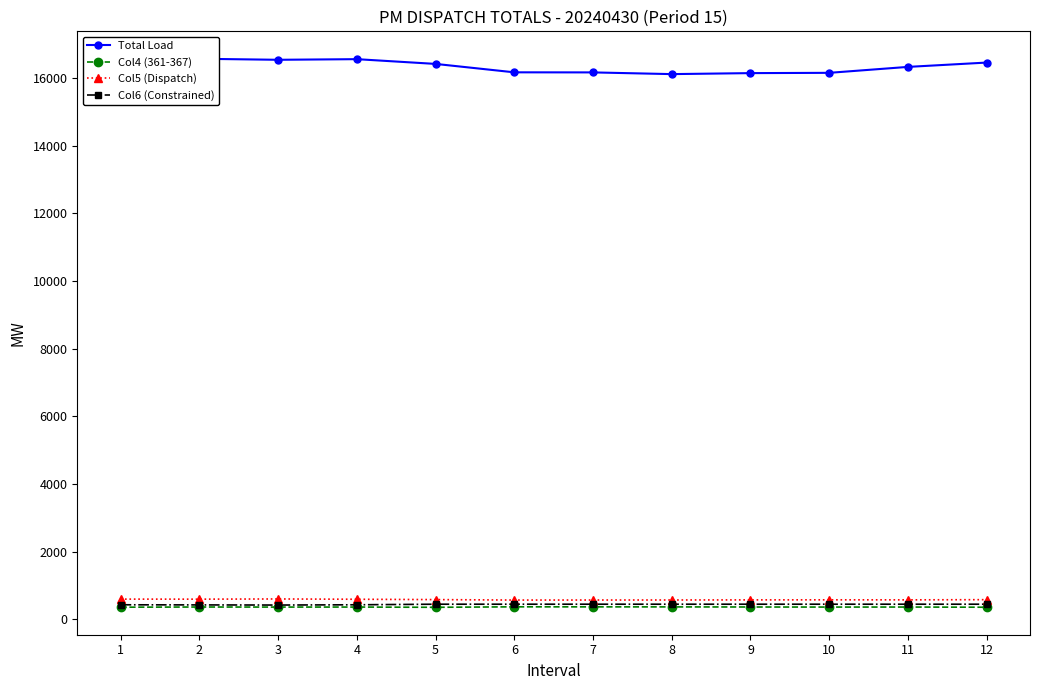

What is the smallest value displayed?

358.7